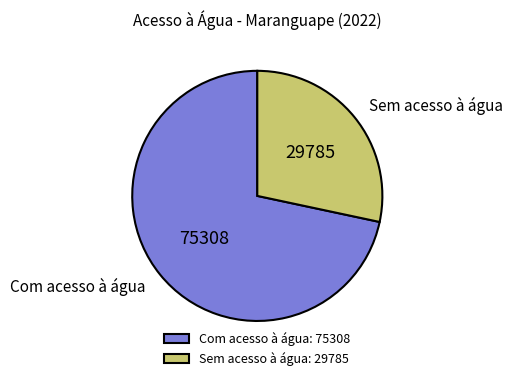

True or false: Sem acesso à água accounts for 28% of the total.

True